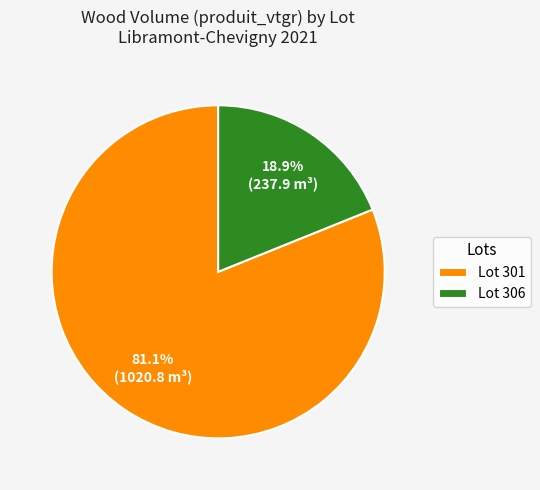

What is the ratio of the value at Lot 301 to the value at Lot 306?

4.3